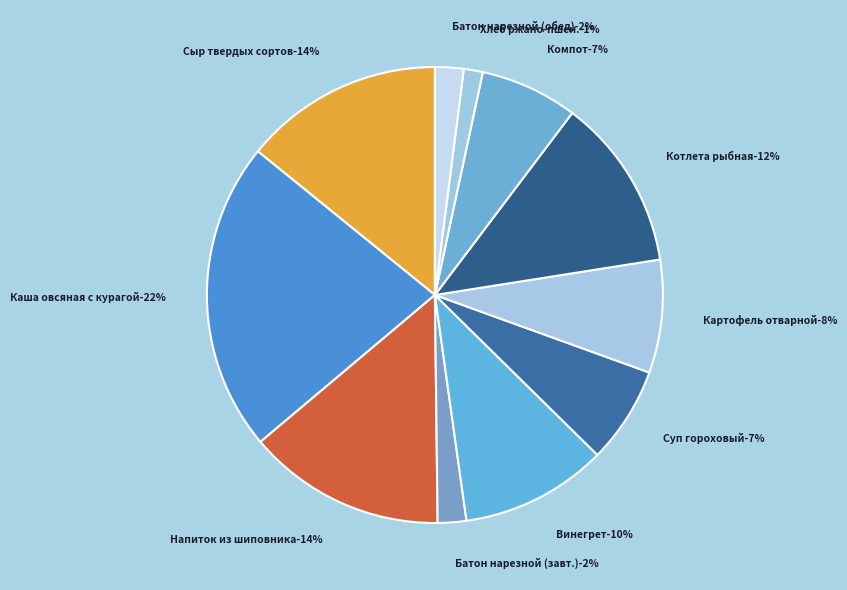

Does Котлета рыбная (минтай) represent more than half of the total?

No